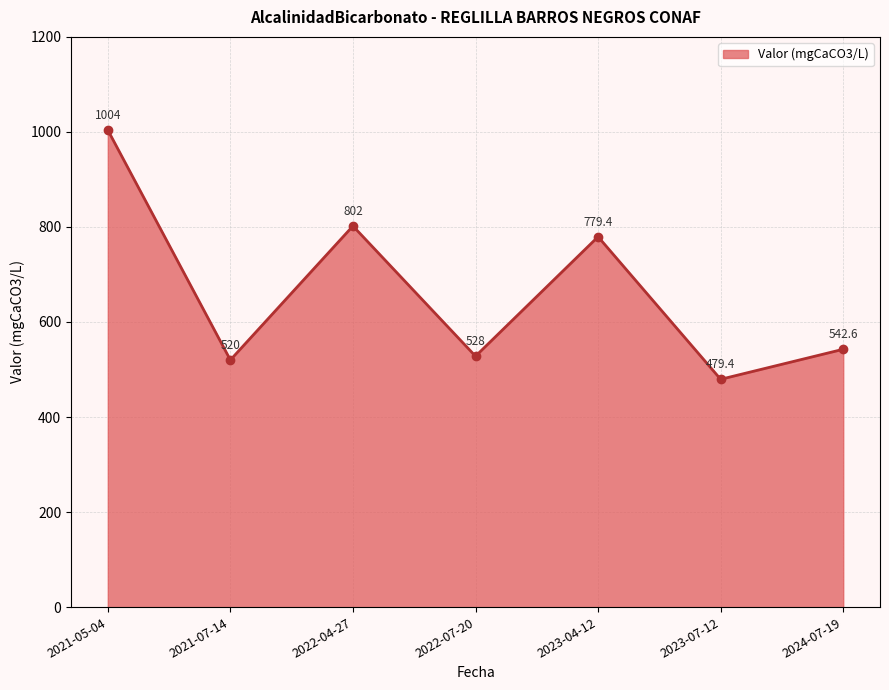

Reading left to right, list all the values displayed in this chart.

1004.0	520.0	802.0	528.0	779.4	479.4	542.6